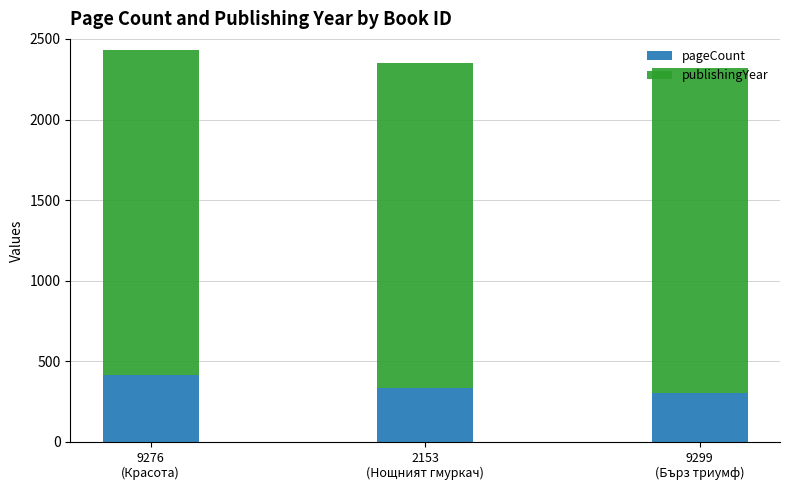

How many bars are there in total?

3